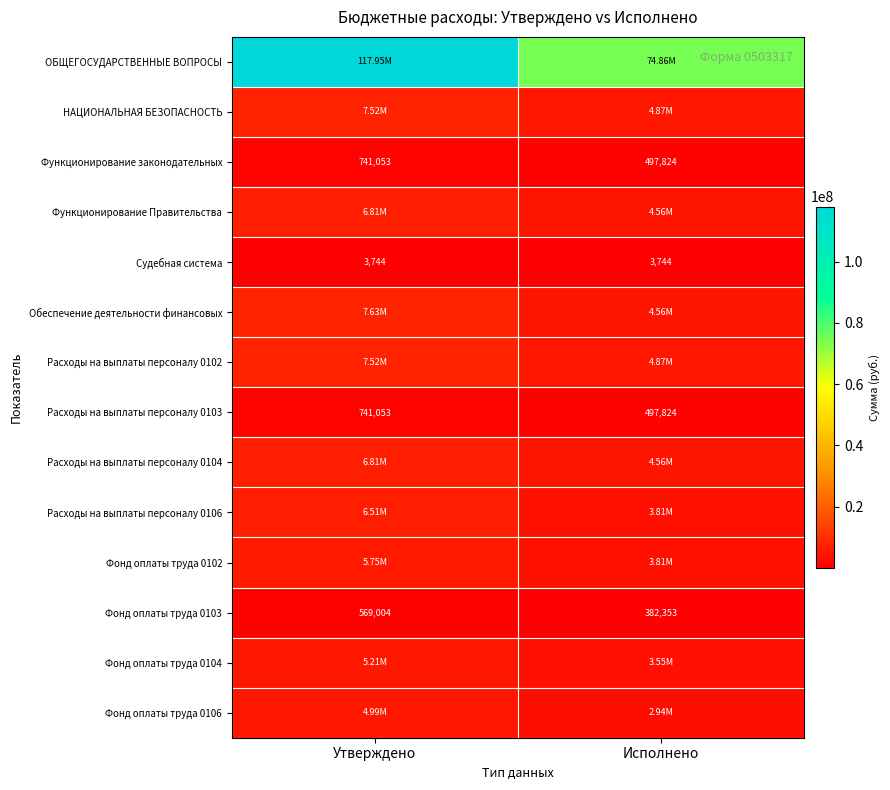

List the labels in order of Расходы на выплаты персоналу 0103 value, smallest first.

Исполнено, Утверждено